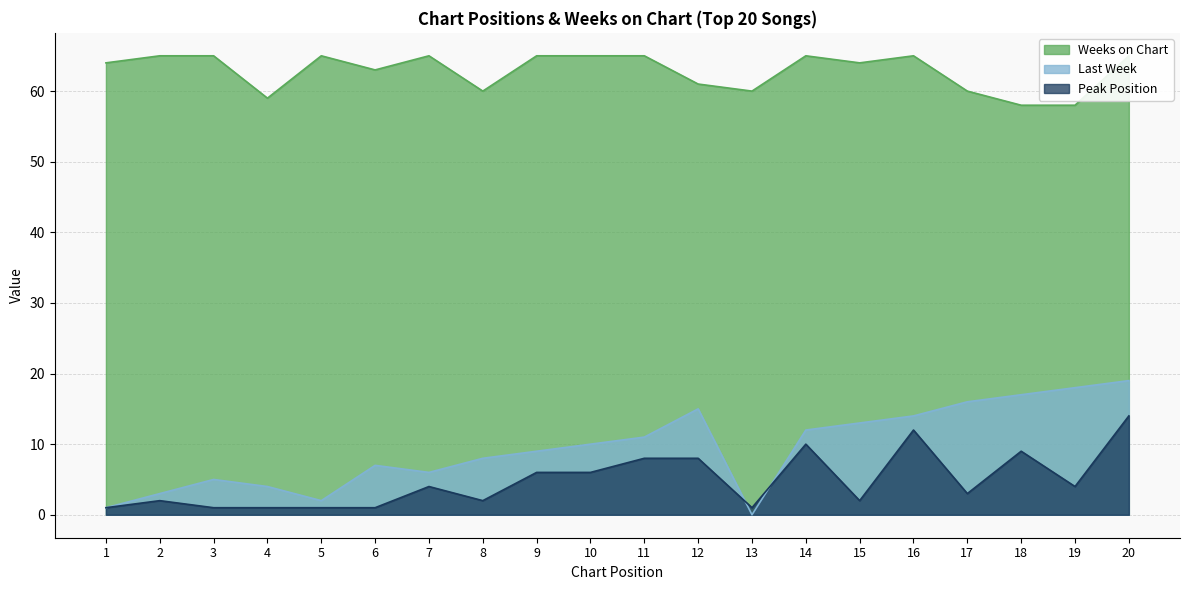

True or false: Weeks on Chart and Last Week intersect in this chart.

False